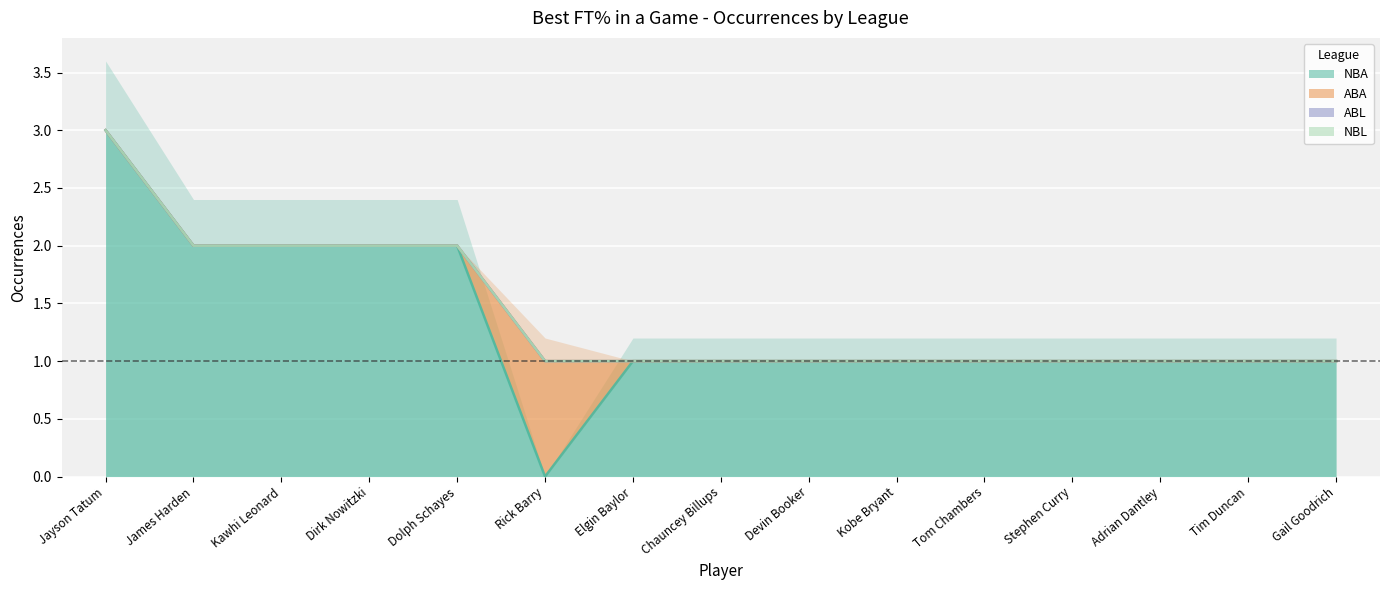

Rank the series by their maximum value, from lowest to highest.

ABL, NBL, ABA, NBA